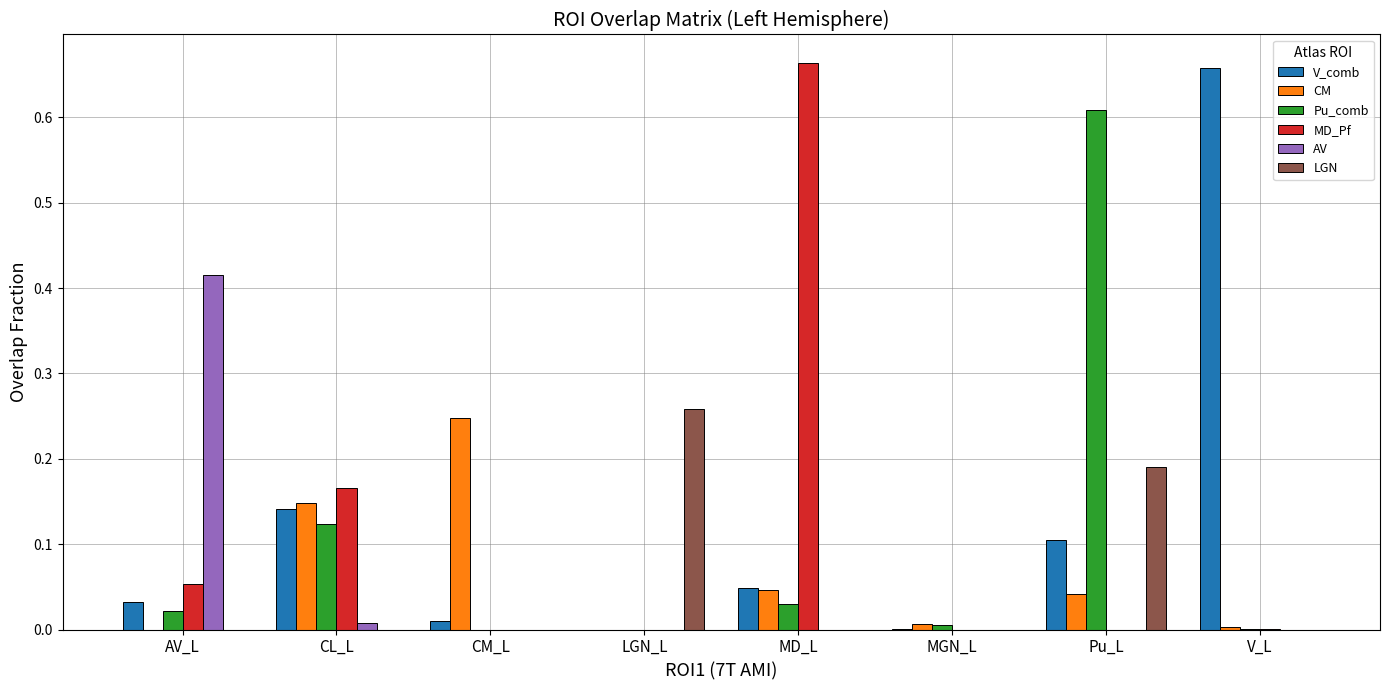

At which category is the sum across all series the highest?

Pu_L